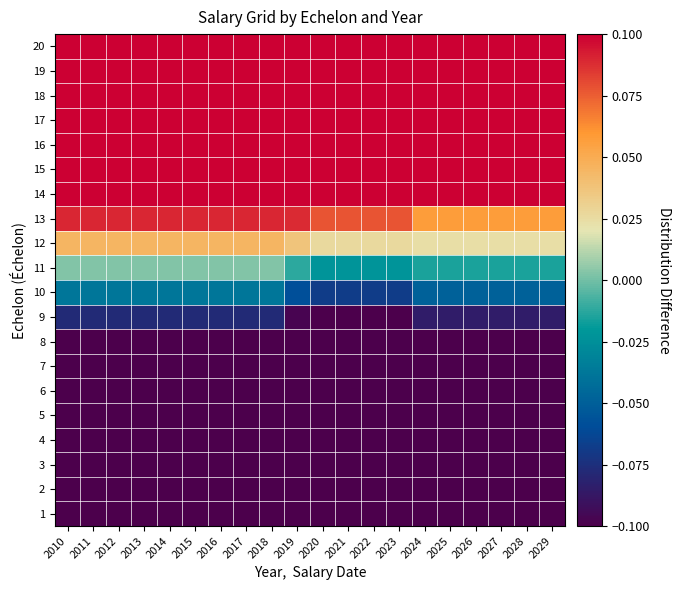

At which category does the chart reach its peak across all series?

2019